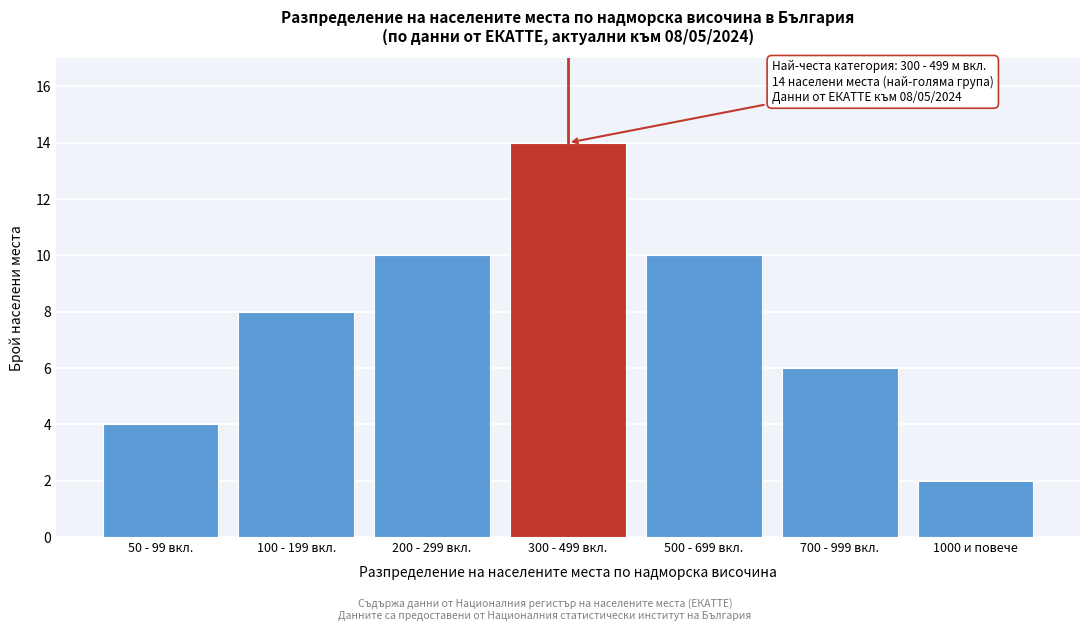

Reading right to left, list all the values displayed in this chart.

1000 и повече=2	700 - 999 вкл.=6	500 - 699 вкл.=10	300 - 499 вкл.=14	200 - 299 вкл.=10	100 - 199 вкл.=8	50 - 99 вкл.=4